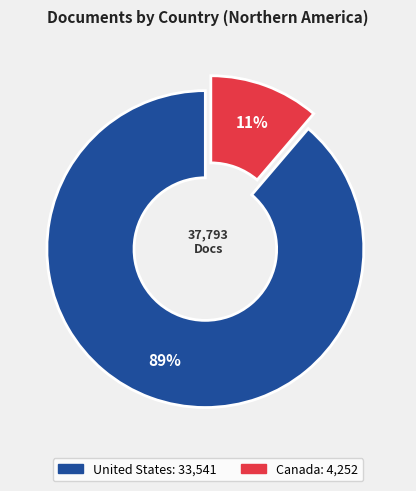

Approximately how many times larger is the value at Canada compared to United States?

0.1